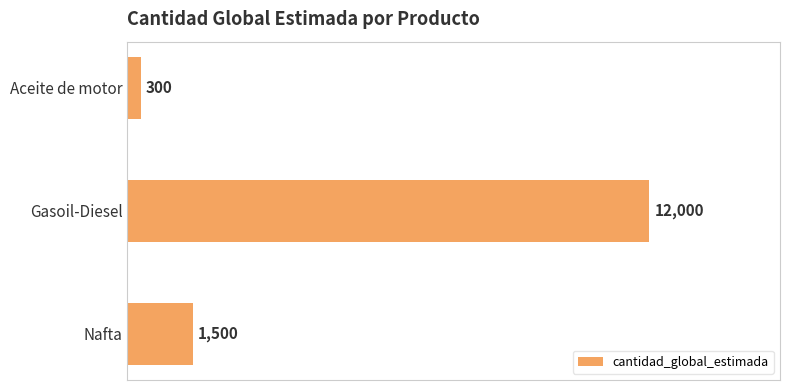

What is the sum of all values?

13800